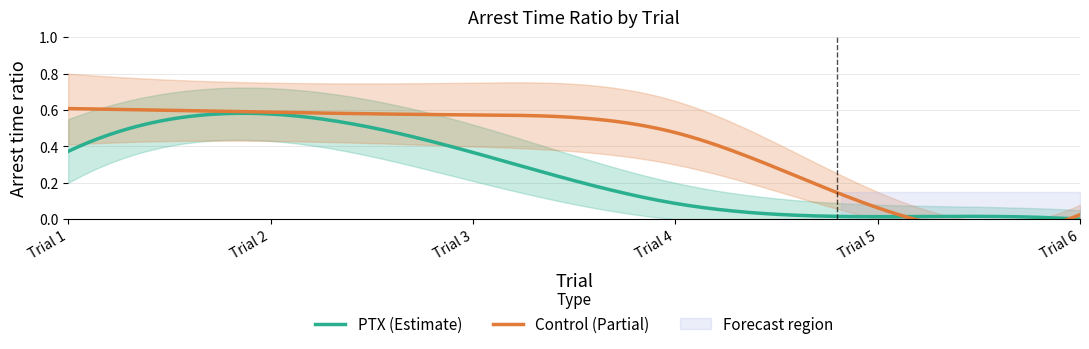

True or false: PTX_lower and PTX intersect in this chart.

False